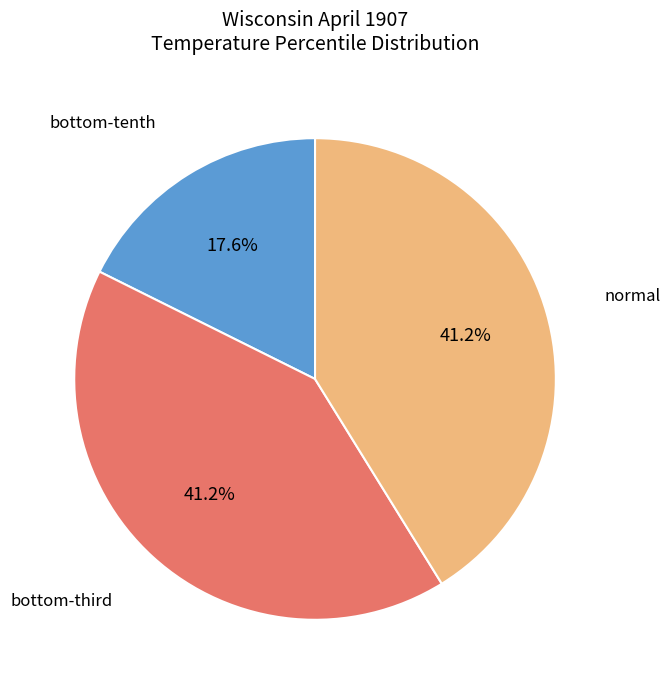

Does any single category account for the majority?

No